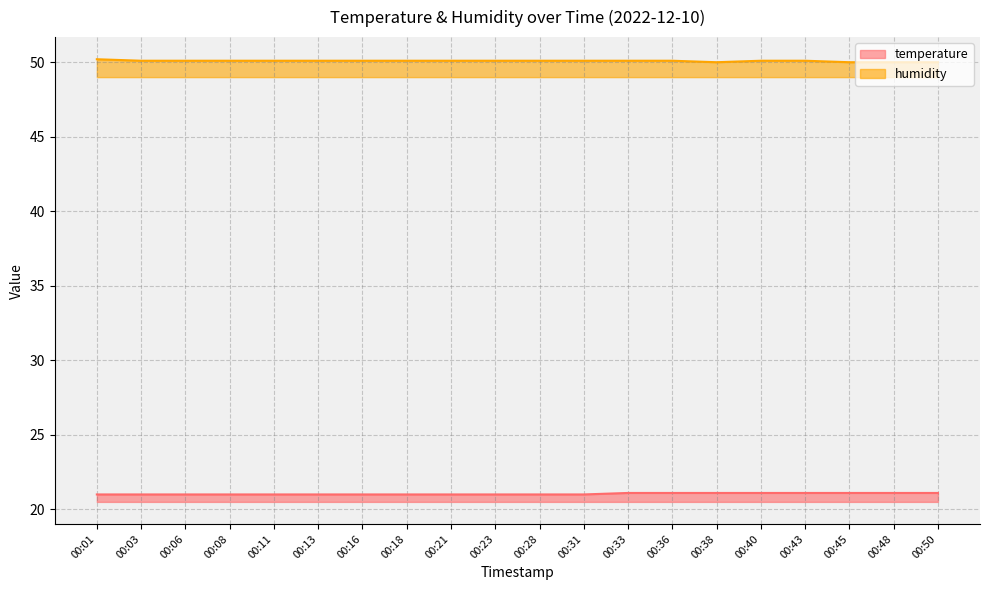

Does the chart have visible grid lines?

Yes